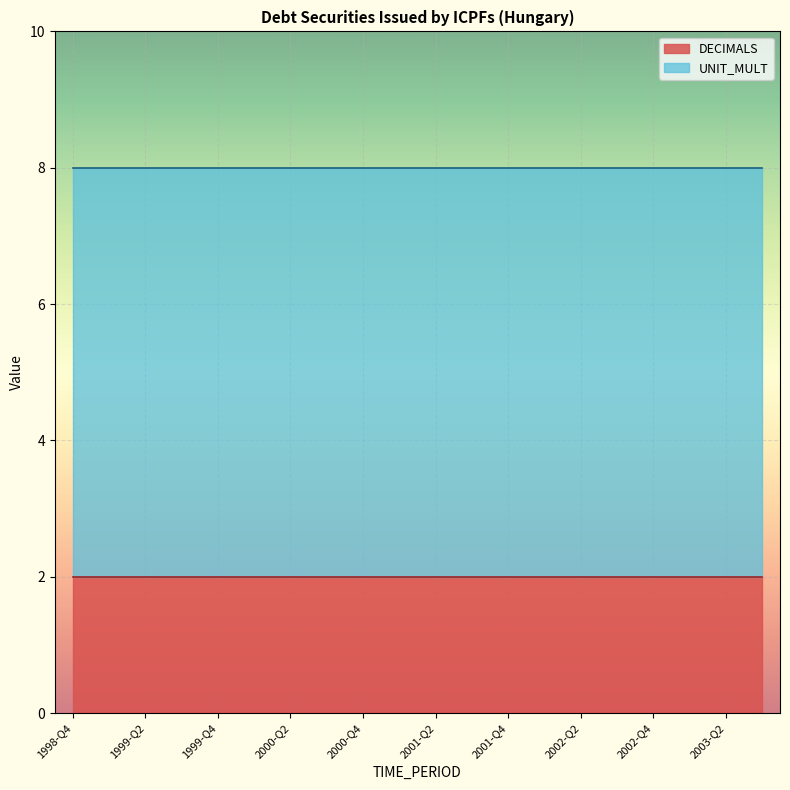

Which has a higher value, 1999-Q2 or 1999-Q4?

1999-Q2